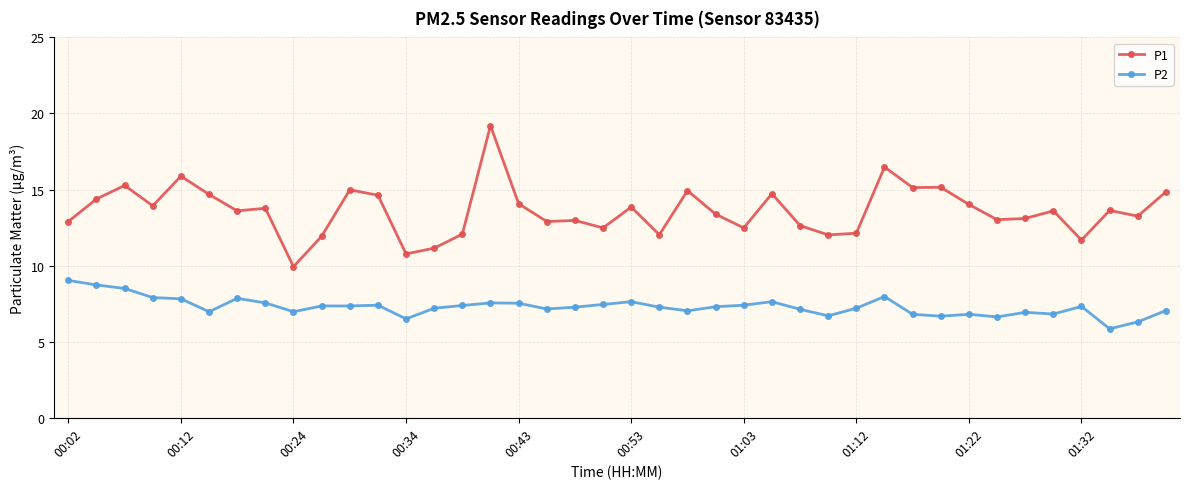

What is the highest value of the P1 series?

19.2